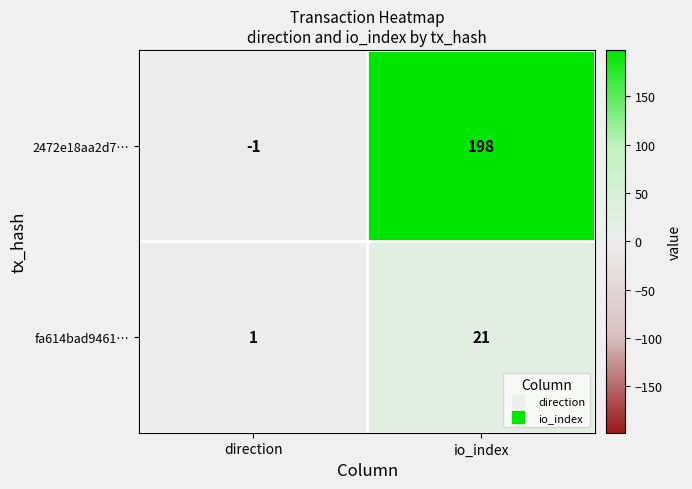

What is the difference between the 2472e18aa2d7… values at io_index and direction?

199